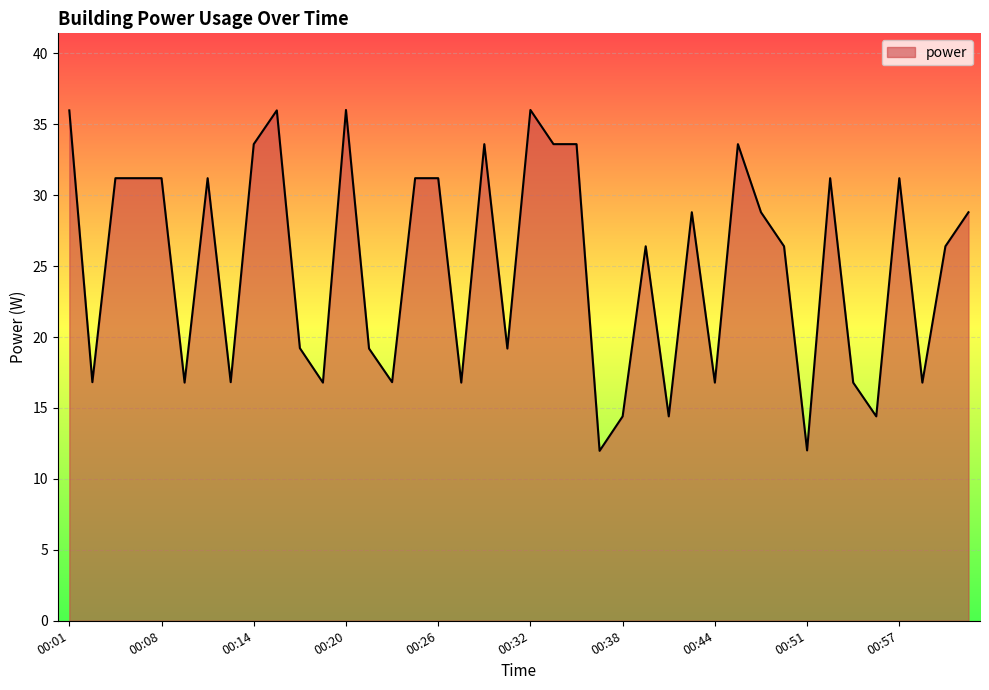

What is the difference between the maximum and minimum values?

24.0